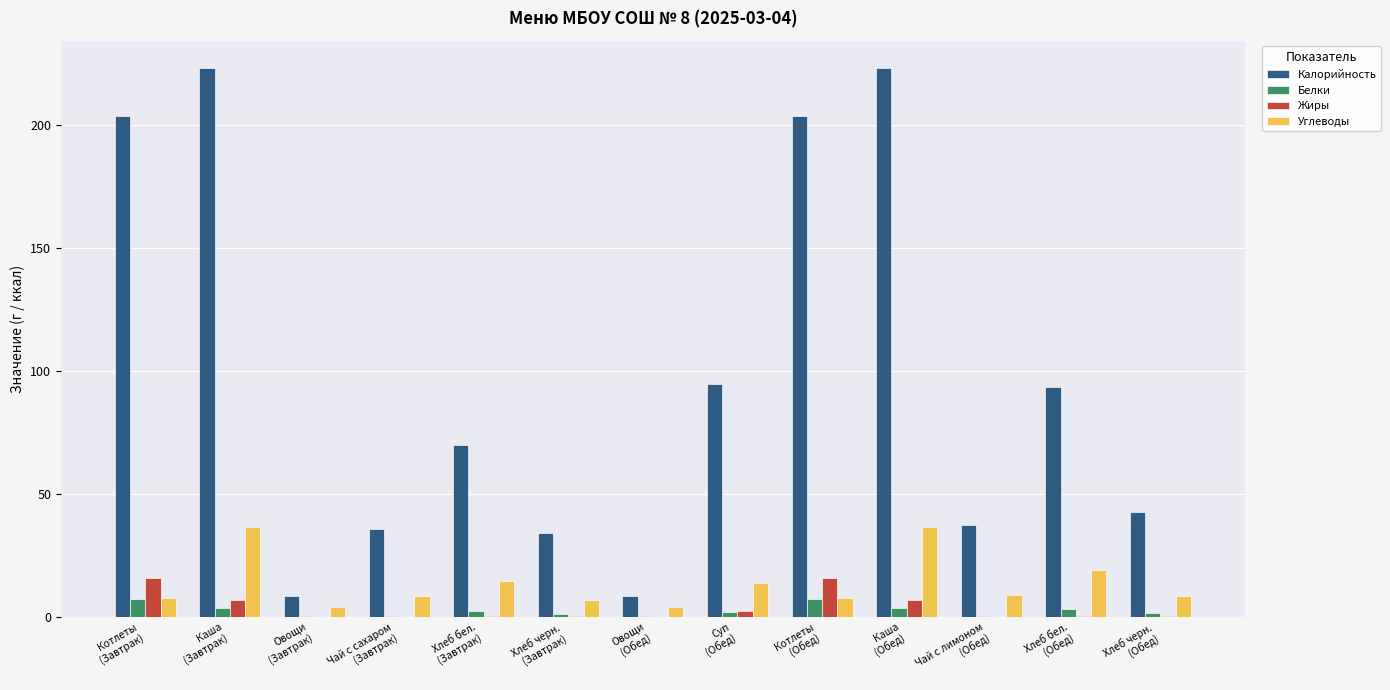

How many categories are shown in the chart?

13